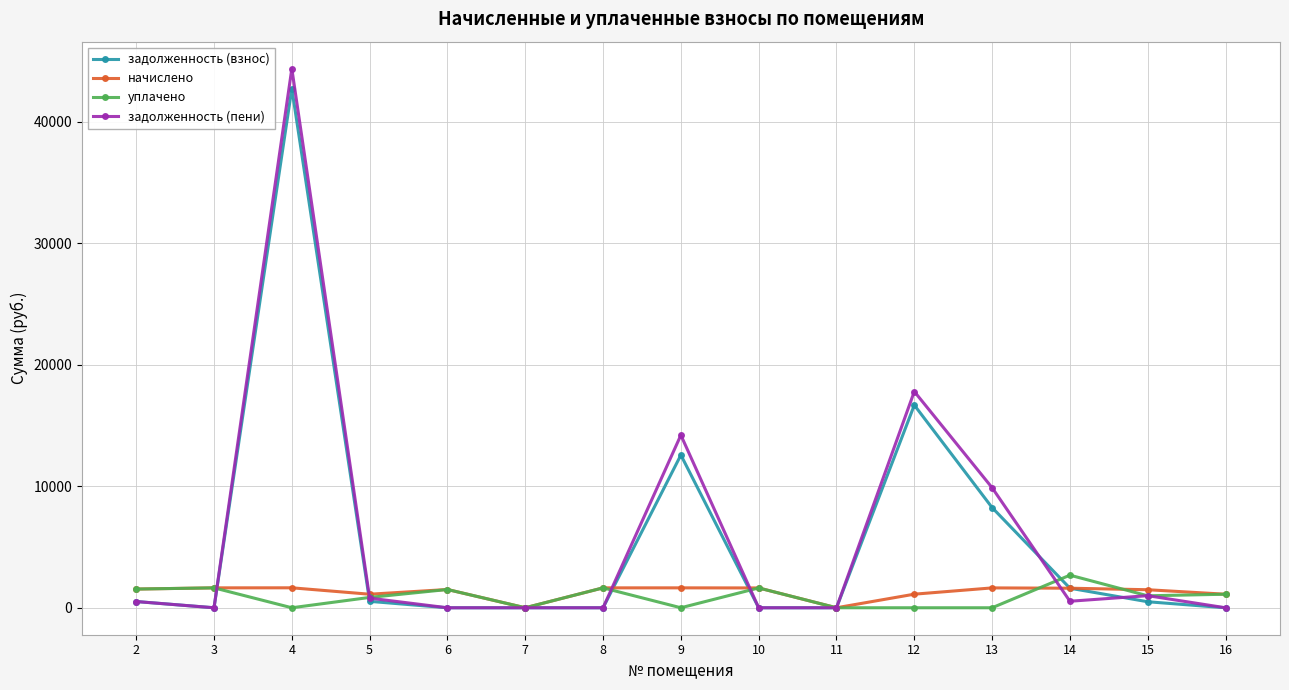

What is the spread (max minus min) of values at 16?

1114.5